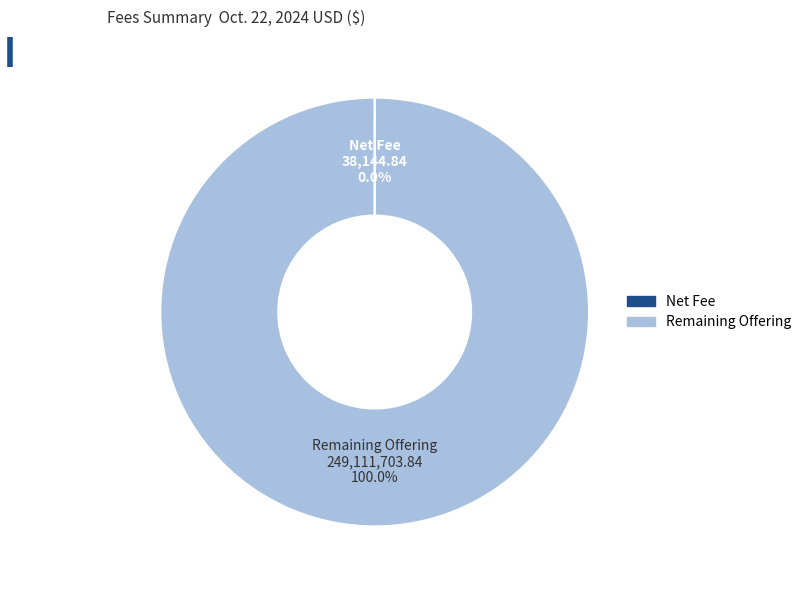

Is there a majority slice in this chart?

Yes